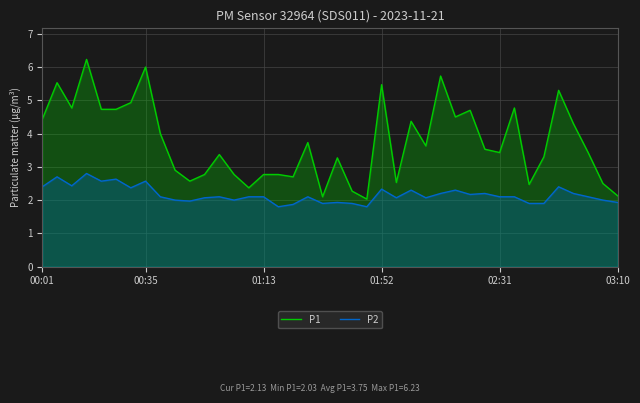

What is the value of the P2 point at the 2nd from the left?

2.7